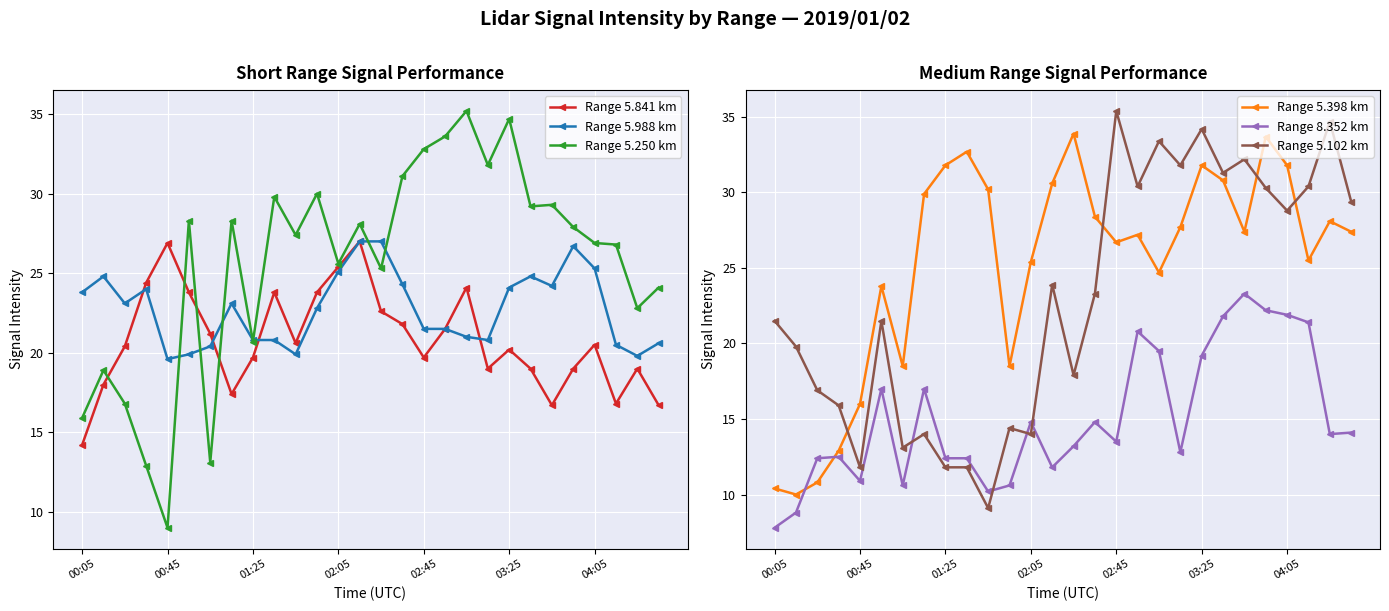

How many distinct data groups are displayed?

6